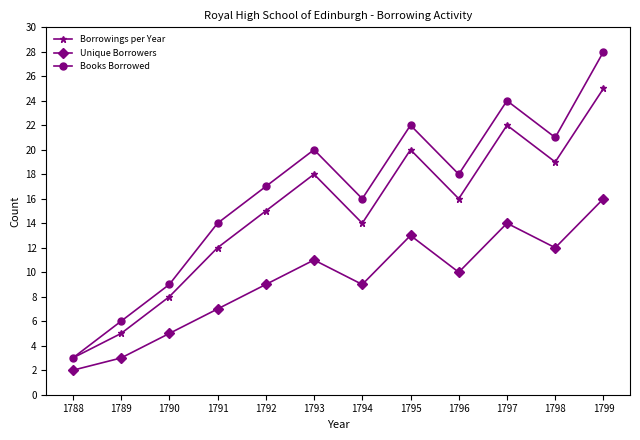

Which category has the lowest value in the Borrowings per Year series?

1788